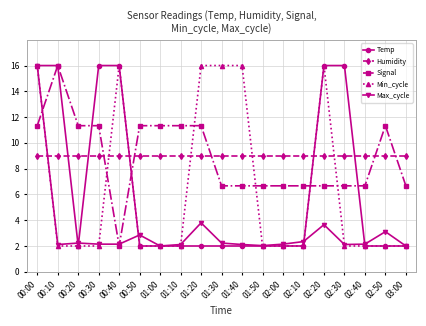

What is the approximate value of Min_cycle at 02:30?

2.0